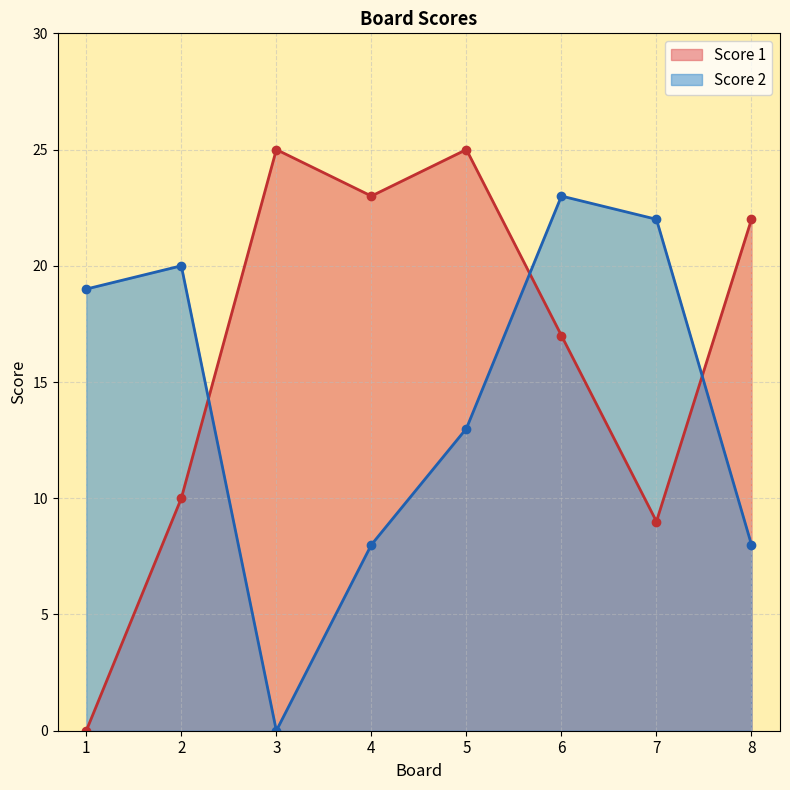

At which label does Score 2 first exceed 19?

2